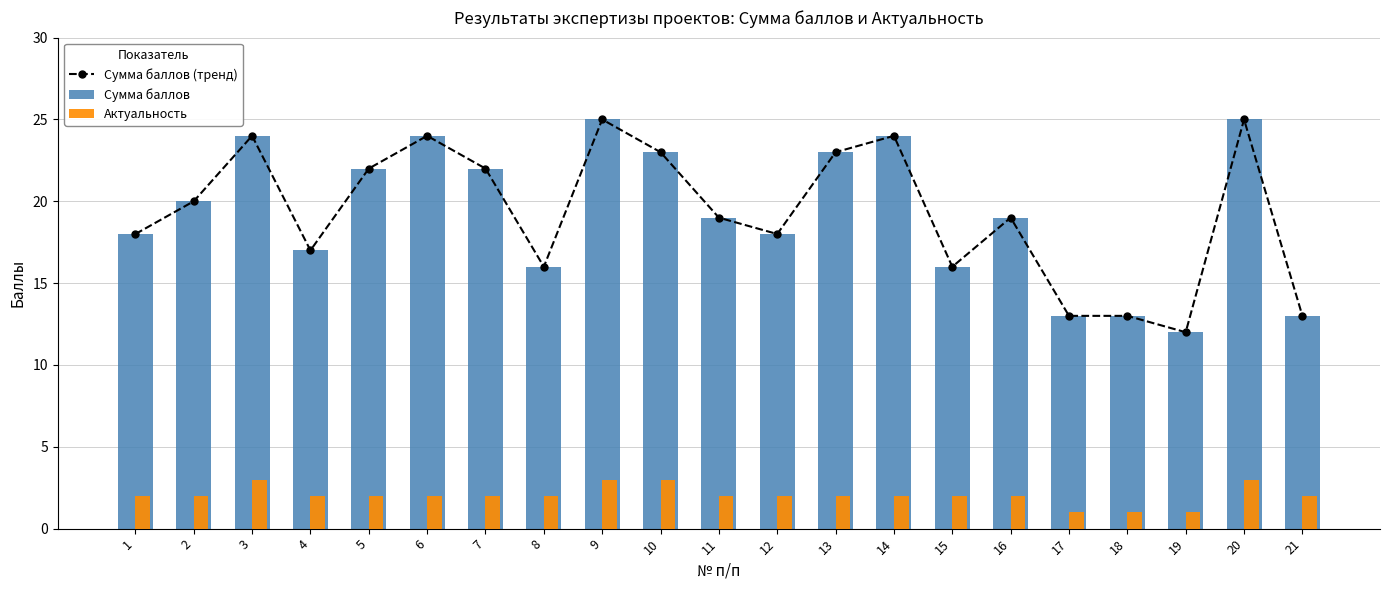

Which category has the highest value across all series?

9